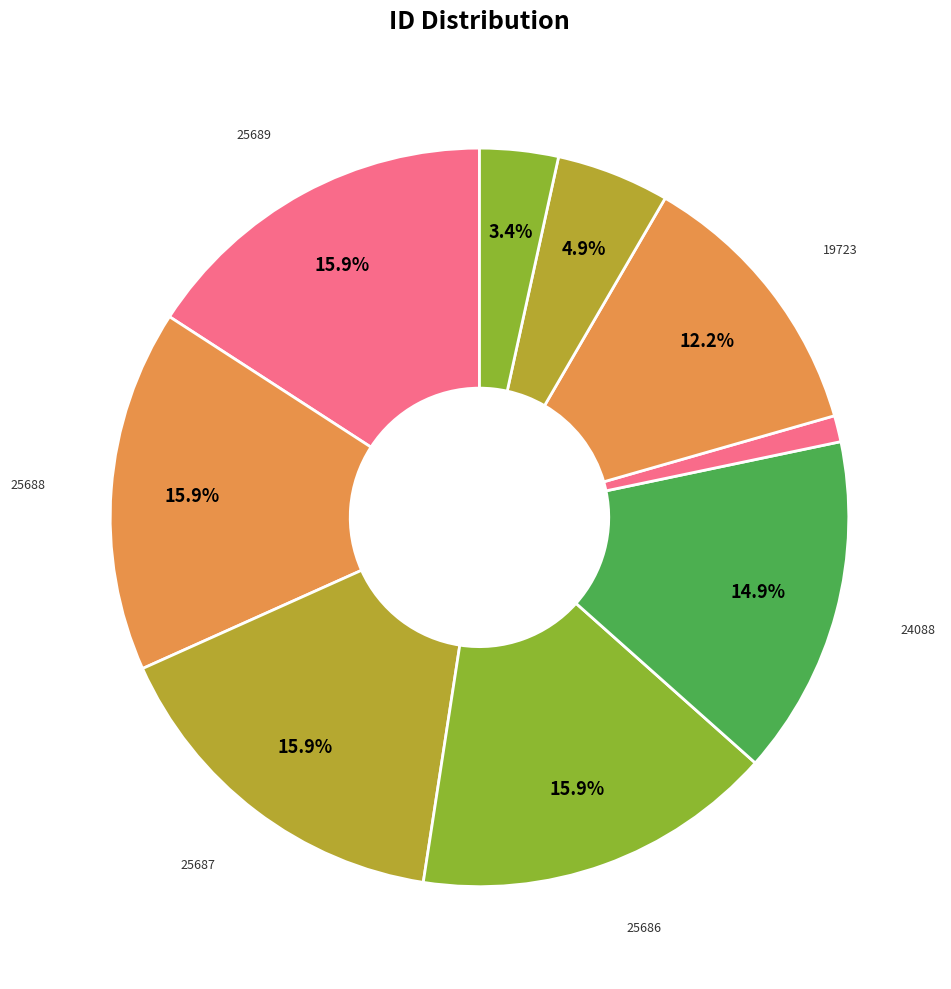

To the nearest percent, what is the difference between the largest and smallest slice percentages?

15%